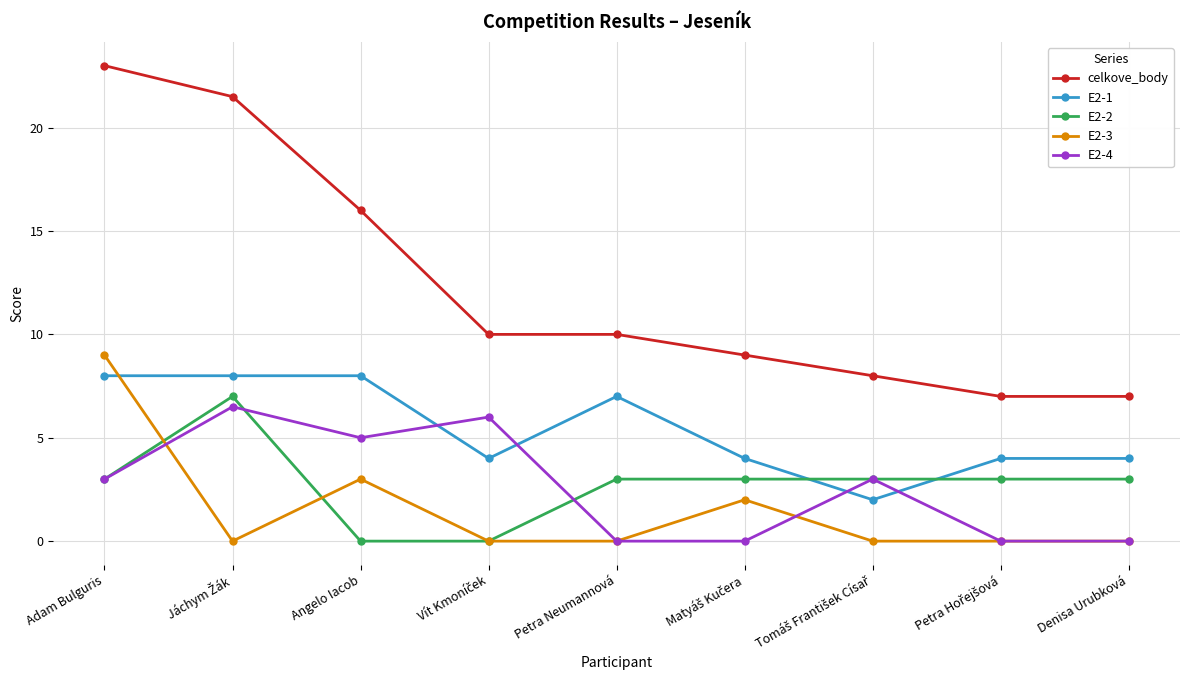

What is the maximum value shown in the chart?

23.0